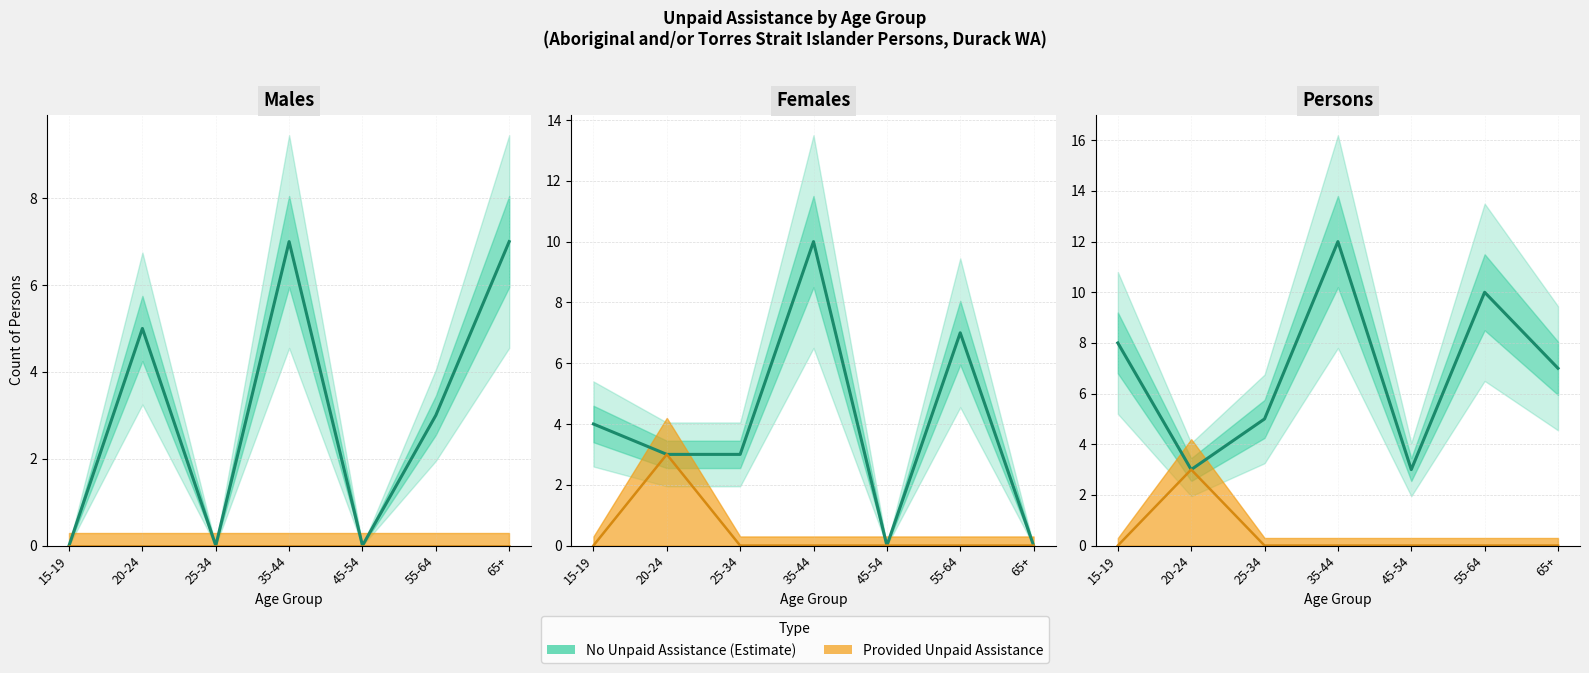

What value does the No Unpaid Assistance (estimate) series have at 55-64?

10